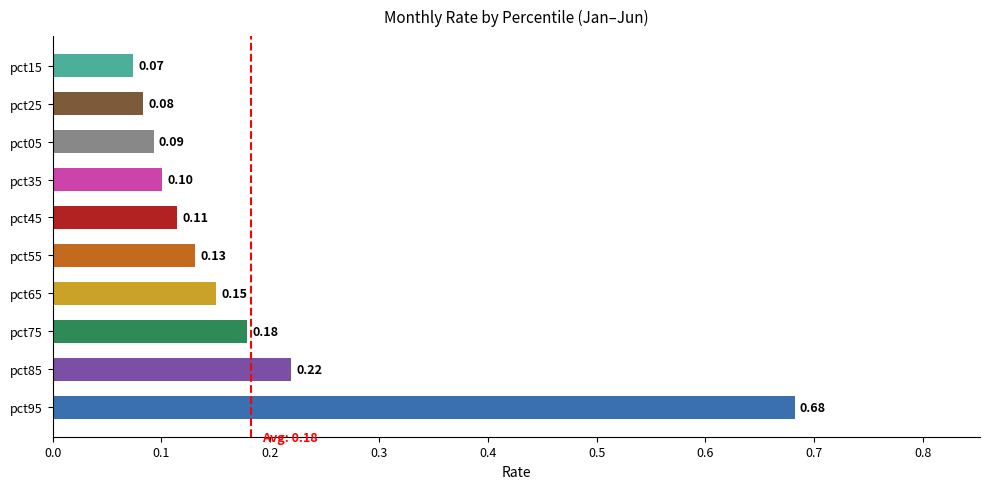

What is the change in value from pct95 to pct75?

-0.5